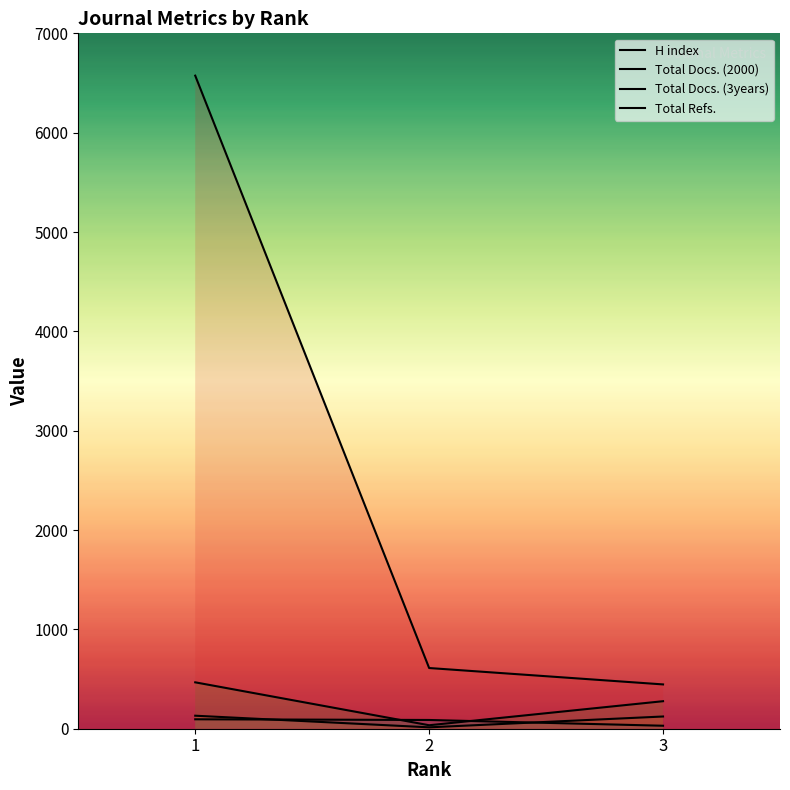

What value does the Total Docs. (3years) series have at 1?

467